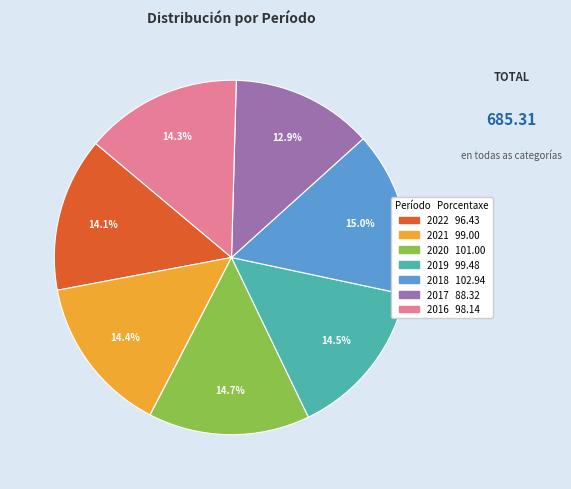

Combined, do 2021 and 2016 account for over 50%?

No